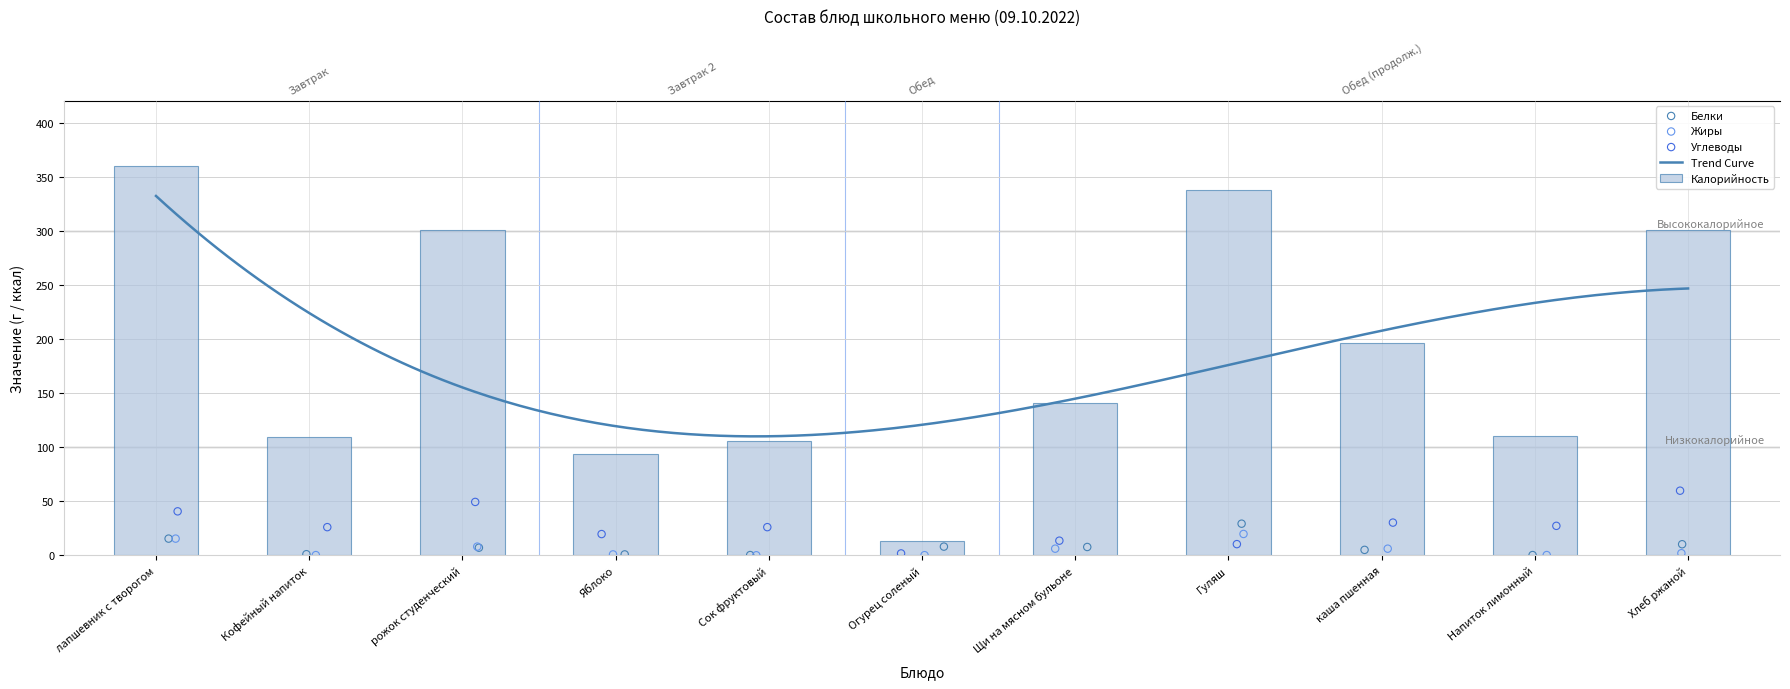

Which series contains the lowest Y value?

Жиры